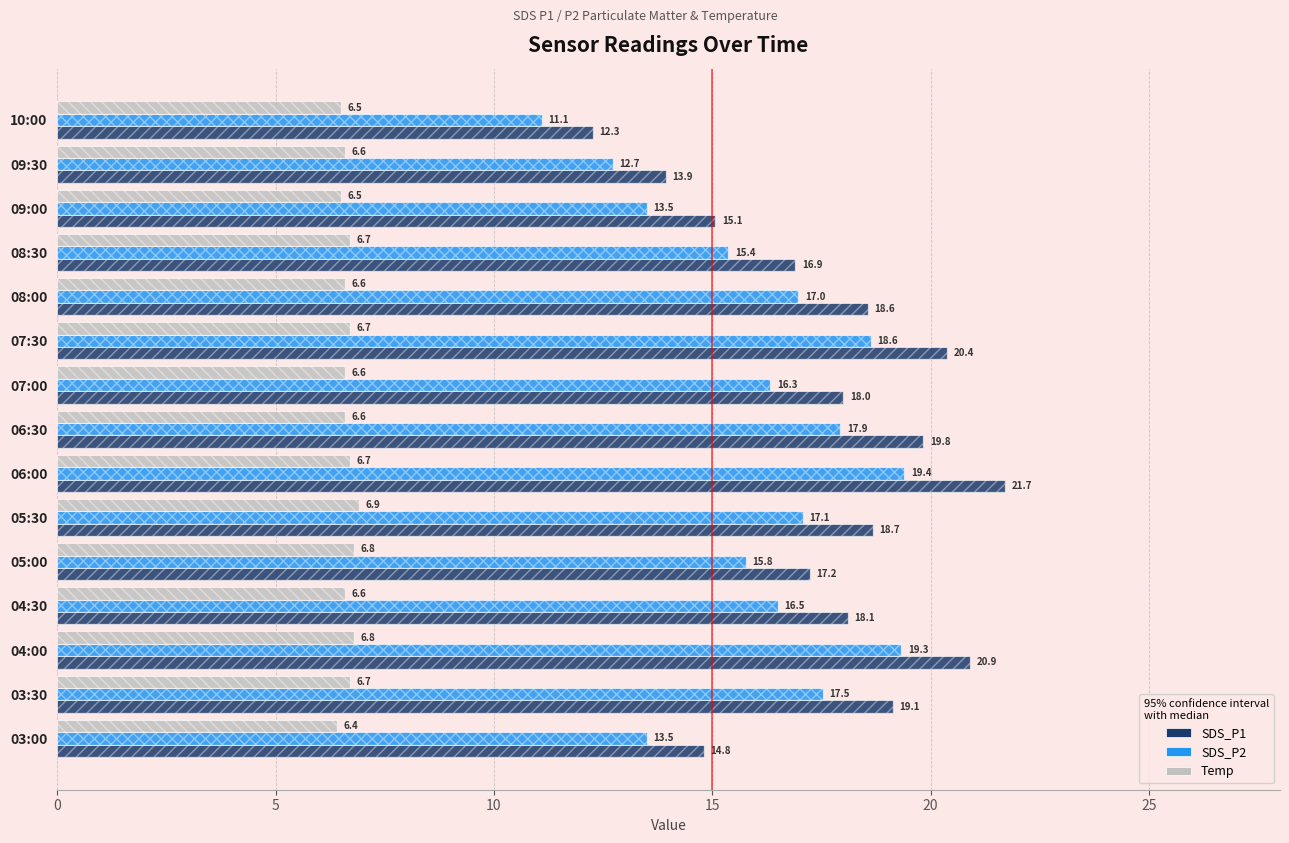

True or false: Temp has a value of 6.6 at 06:30.

True